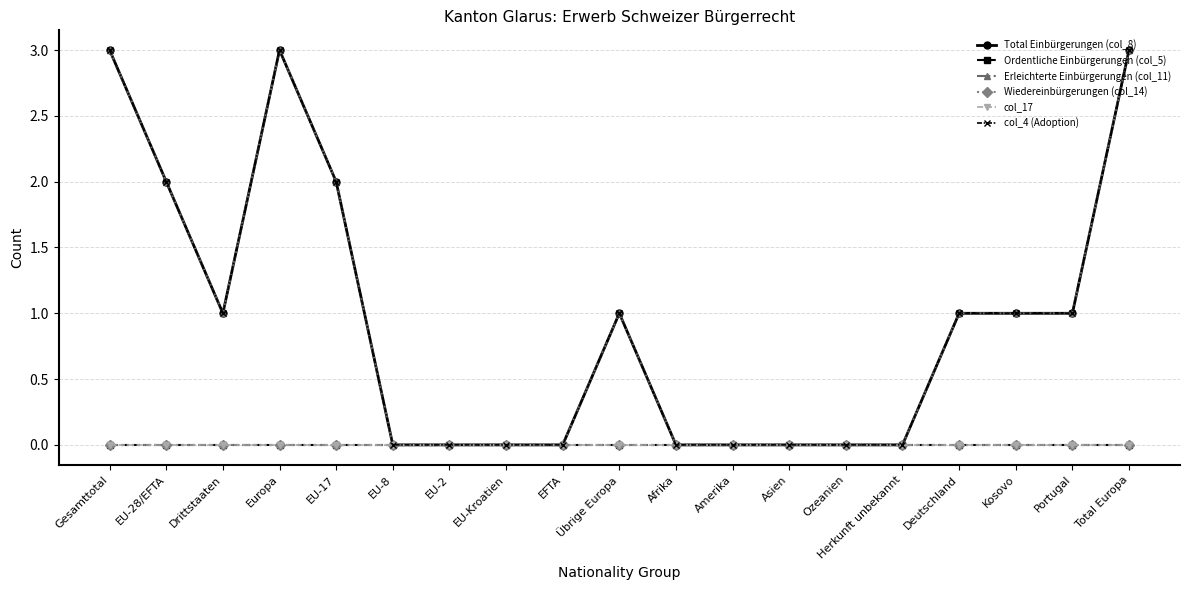

What is the label of the 2nd point from the left?

EU-28/EFTA